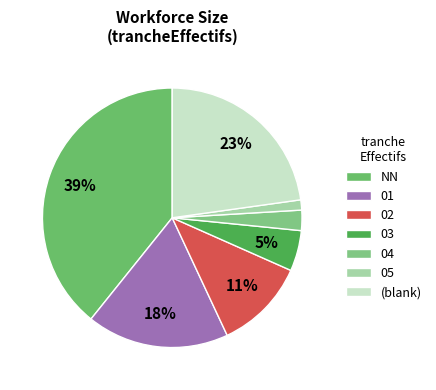

Is it true that 03 is 19% of the pie?

False